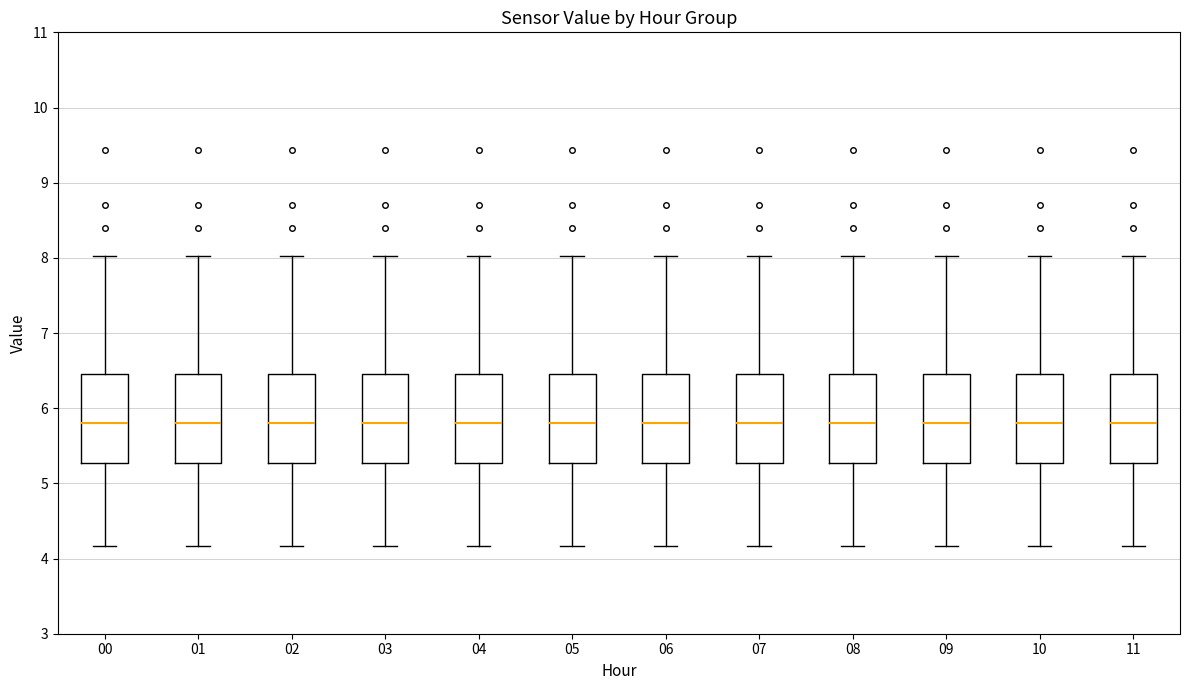

Reading left to right, transcribe this box plot: for each box, give where its median line is, the range the box spans, and where its two whiskers end, as read against the y-axis. The values are not printed on the chart, so give them approximately, as read against the axis.

00: median 5.8, box 5.3 to 6.5, whiskers 4.2 to 8.0
01: median 5.8, box 5.3 to 6.5, whiskers 4.2 to 8.0
02: median 5.8, box 5.3 to 6.5, whiskers 4.2 to 8.0
03: median 5.8, box 5.3 to 6.5, whiskers 4.2 to 8.0
04: median 5.8, box 5.3 to 6.5, whiskers 4.2 to 8.0
05: median 5.8, box 5.3 to 6.5, whiskers 4.2 to 8.0
06: median 5.8, box 5.3 to 6.5, whiskers 4.2 to 8.0
07: median 5.8, box 5.3 to 6.5, whiskers 4.2 to 8.0
08: median 5.8, box 5.3 to 6.5, whiskers 4.2 to 8.0
09: median 5.8, box 5.3 to 6.5, whiskers 4.2 to 8.0
10: median 5.8, box 5.3 to 6.5, whiskers 4.2 to 8.0
11: median 5.8, box 5.3 to 6.5, whiskers 4.2 to 8.0